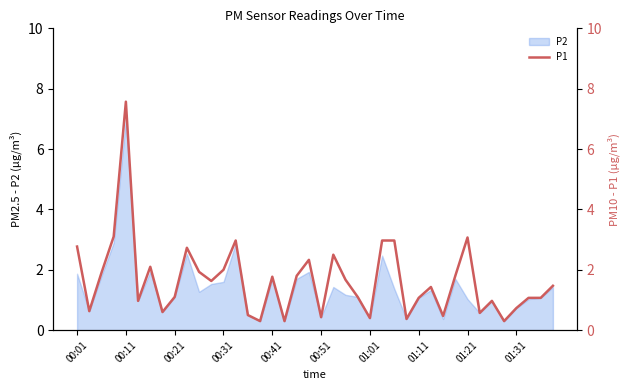

What is the maximum value for P2?

7.0